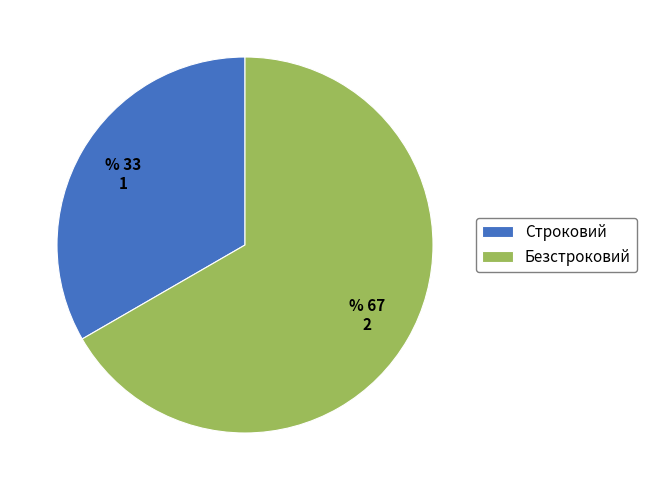

Between Безстроковий and Строковий, which is larger?

Безстроковий